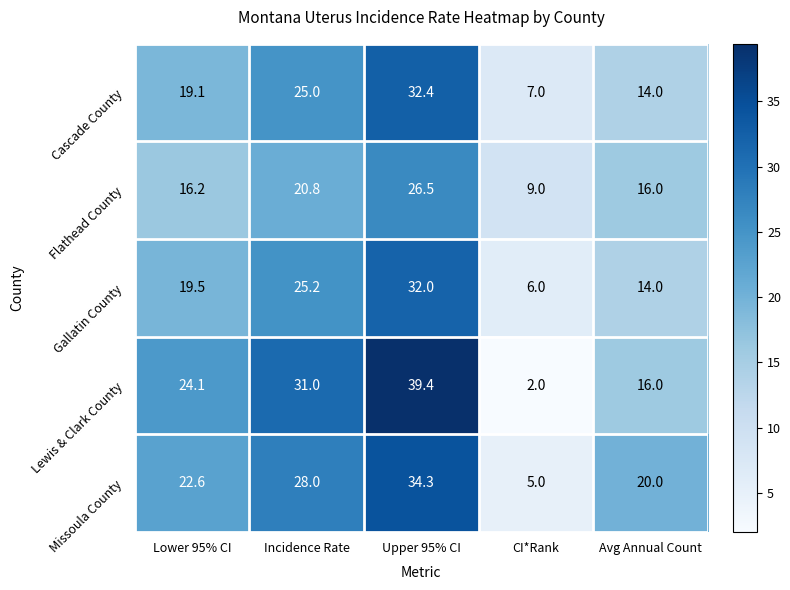

At which label does Lewis & Clark County first exceed 24?

Lower 95% CI